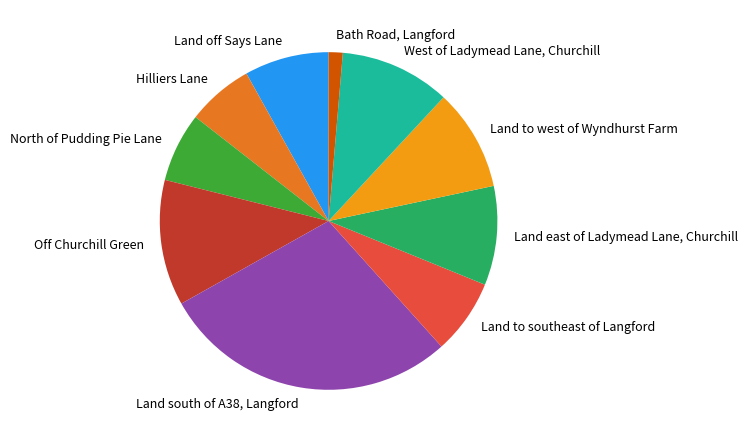

True or false: Land south of A38, Langford accounts for 38% of the total.

False